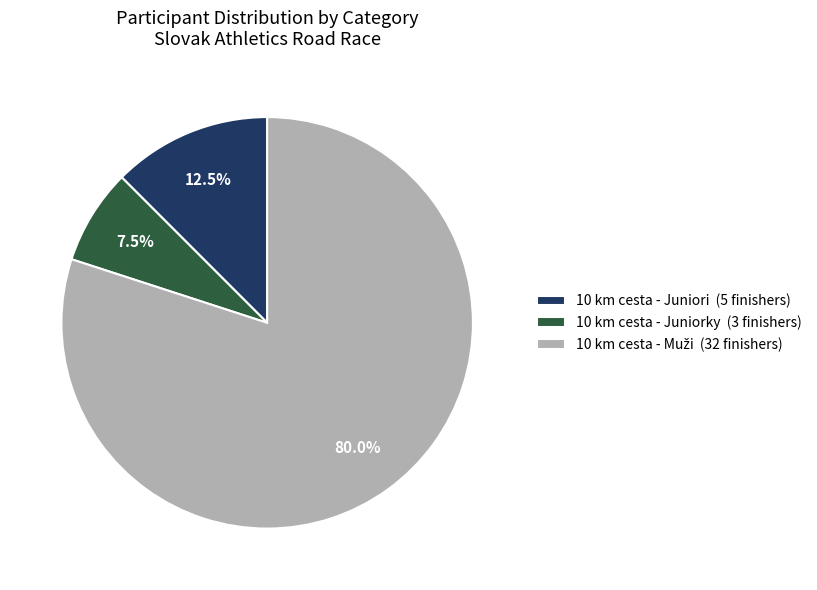

Does any single category account for the majority?

Yes